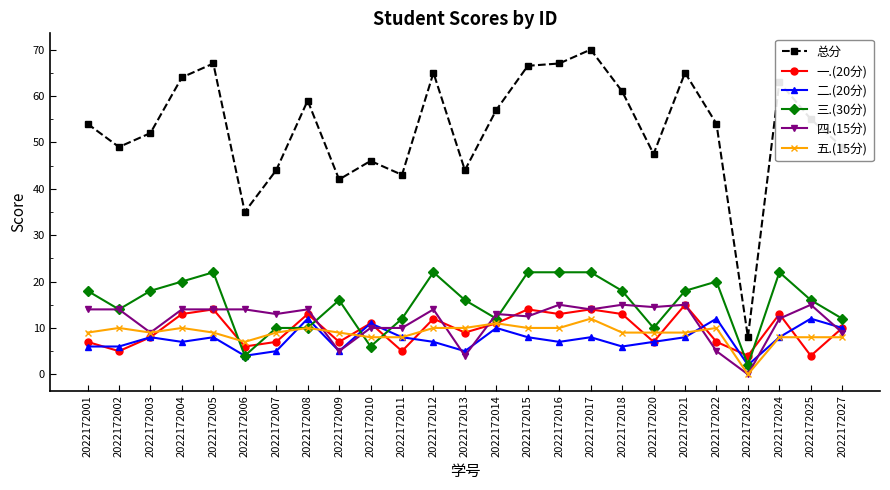

What is the total value across all series at 2022172006?

70.0